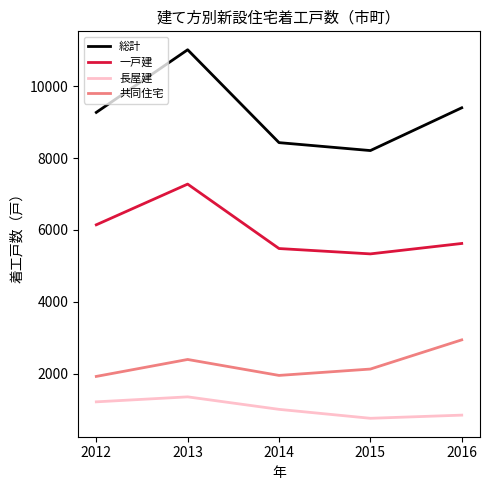

How many categories are shown in the chart?

5